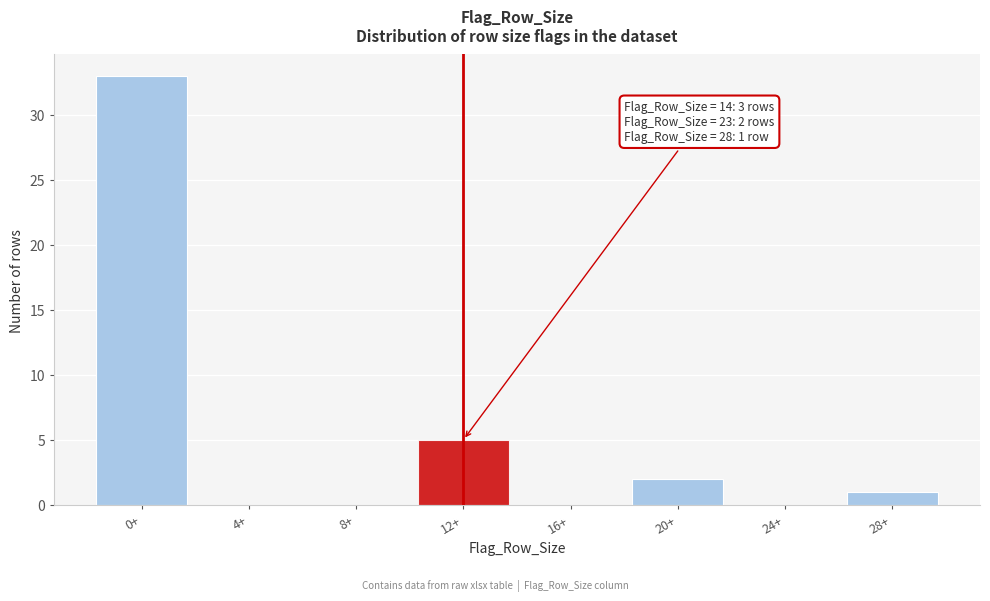

Reading left to right, list all the values displayed in this chart.

0+=33	4+=0	8+=0	12+=5	16+=0	20+=2	24+=0	28+=1